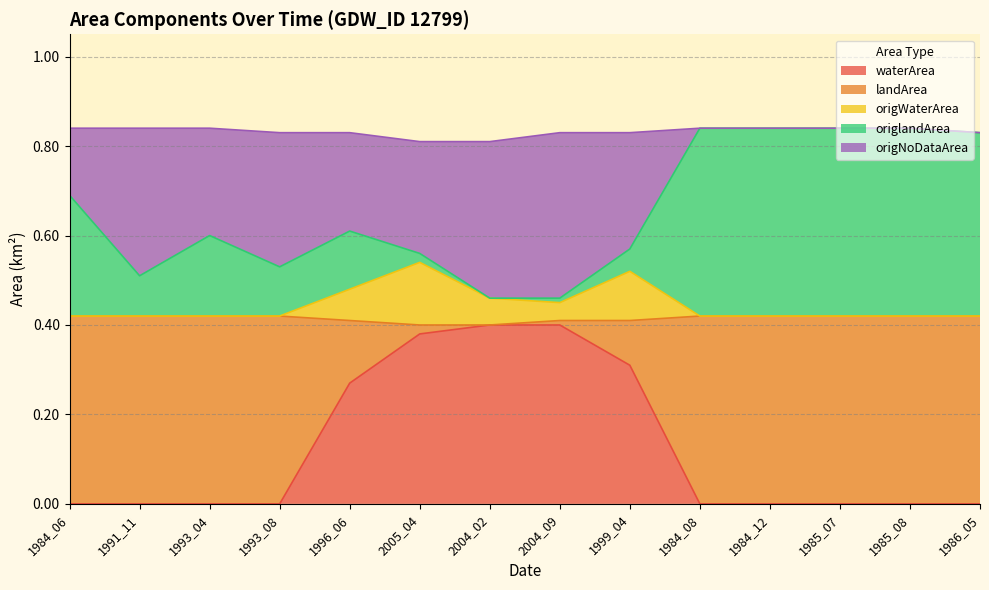

What is the sum of the waterArea values at 1986_05 and 2004_02?

0.4